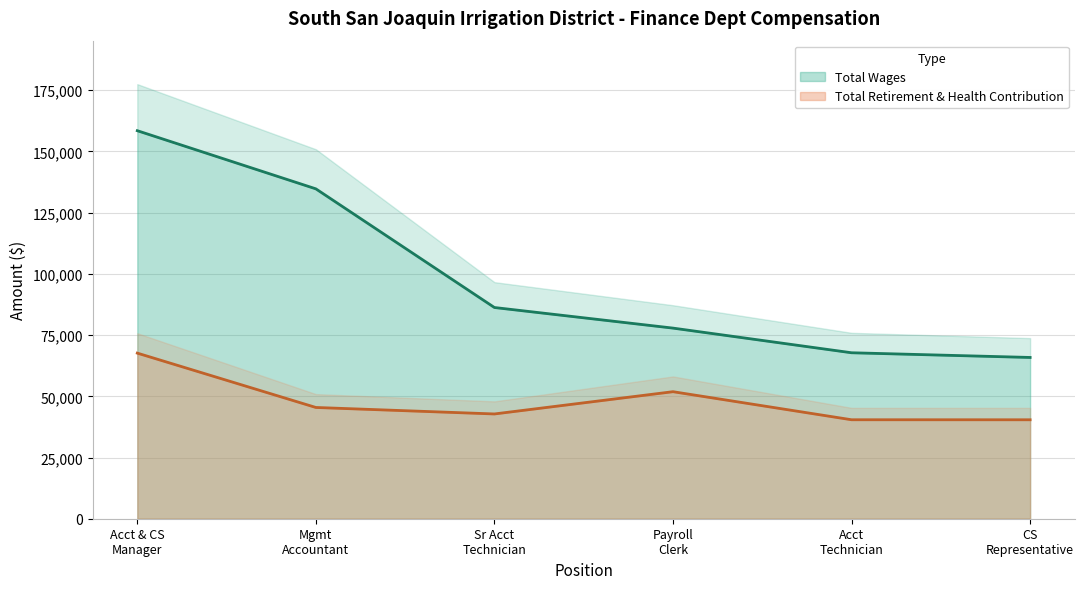

What is the value of the Total Retirement & Health Contribution point at the 1st from the left?

67637